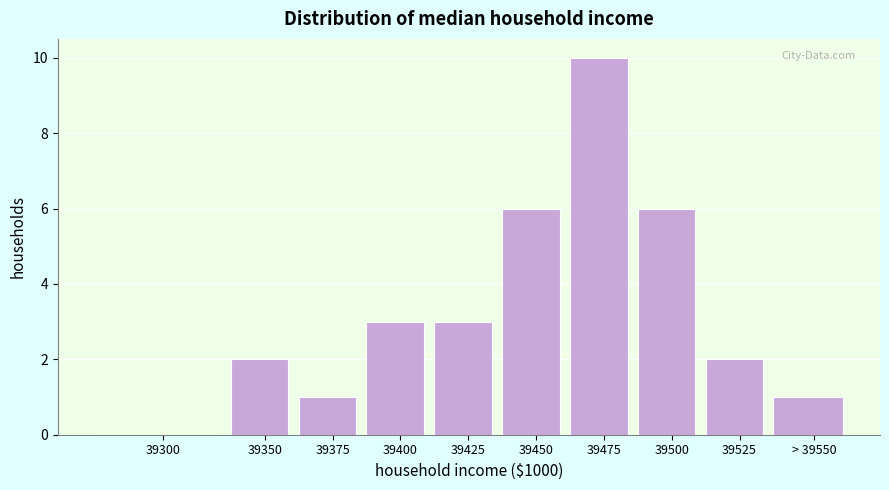

Reading right to left, what are all the values shown in this chart?

> 39550=1	39525=2	39500=6	39475=10	39450=6	39425=3	39400=3	39375=1	39350=2	39300=0